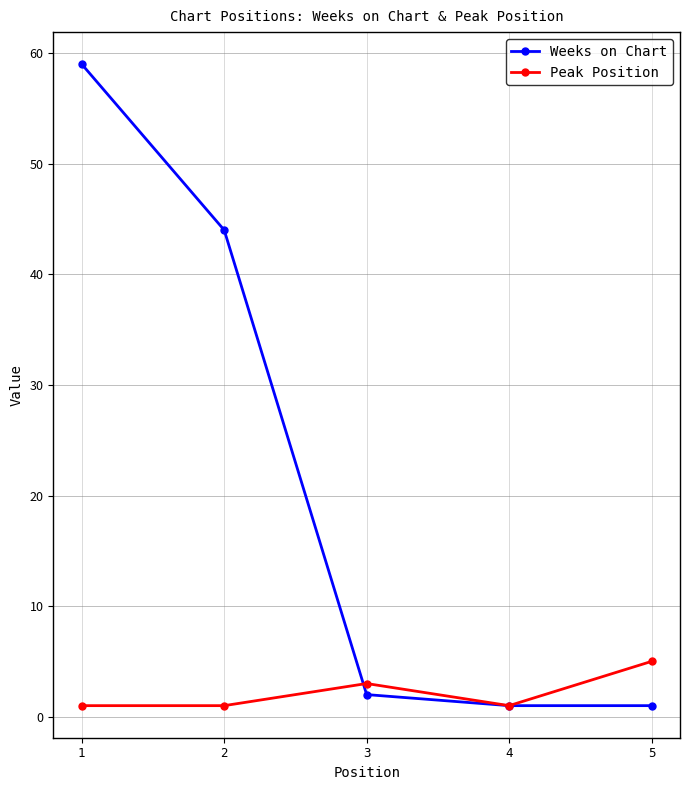

Does the chart have visible grid lines?

Yes